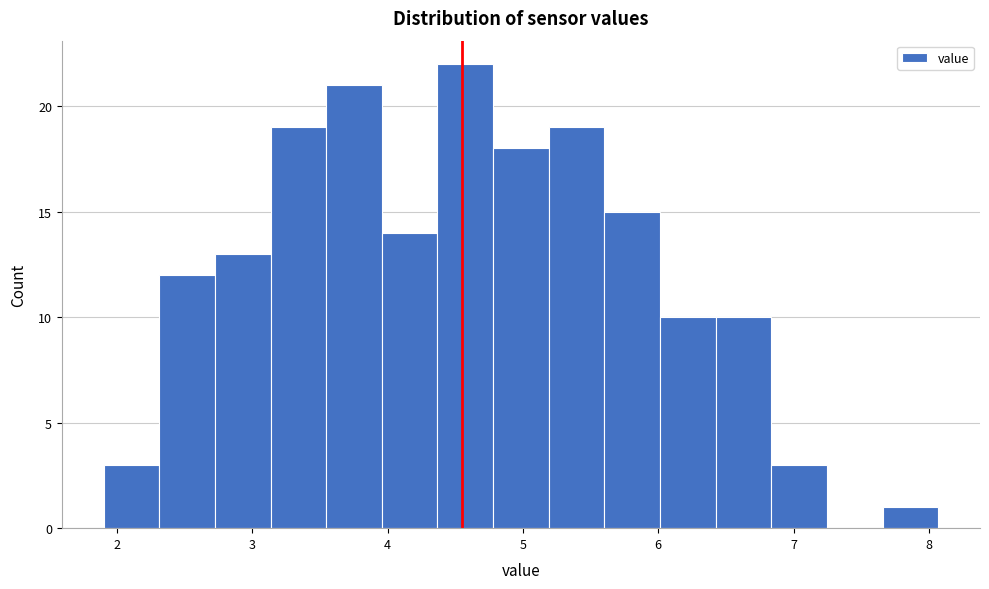

Reading left to right, list every bar in this chart as the range it spans on the x-axis followed by its height. Neither the bar edges nor the heights are printed on the chart, so give them approximately, as read against the axes.

1.9 to 2.3: 3
2.3 to 2.7: 12
2.7 to 3.1: 13
3.1 to 3.5: 19
3.5 to 4.0: 21
4.0 to 4.4: 14
4.4 to 4.8: 22
4.8 to 5.2: 18
5.2 to 5.6: 19
5.6 to 6.0: 15
6.0 to 6.4: 10
6.4 to 6.8: 10
6.8 to 7.2: 3
7.2 to 7.7: 0
7.7 to 8.1: 1